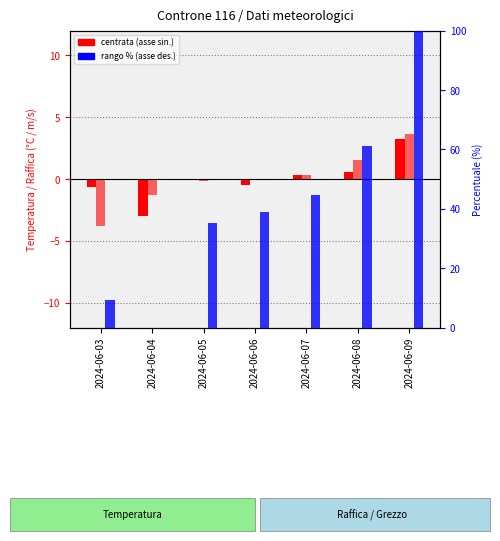

Which series has the largest total across all categories?

Temp. Grezzo (rango %)